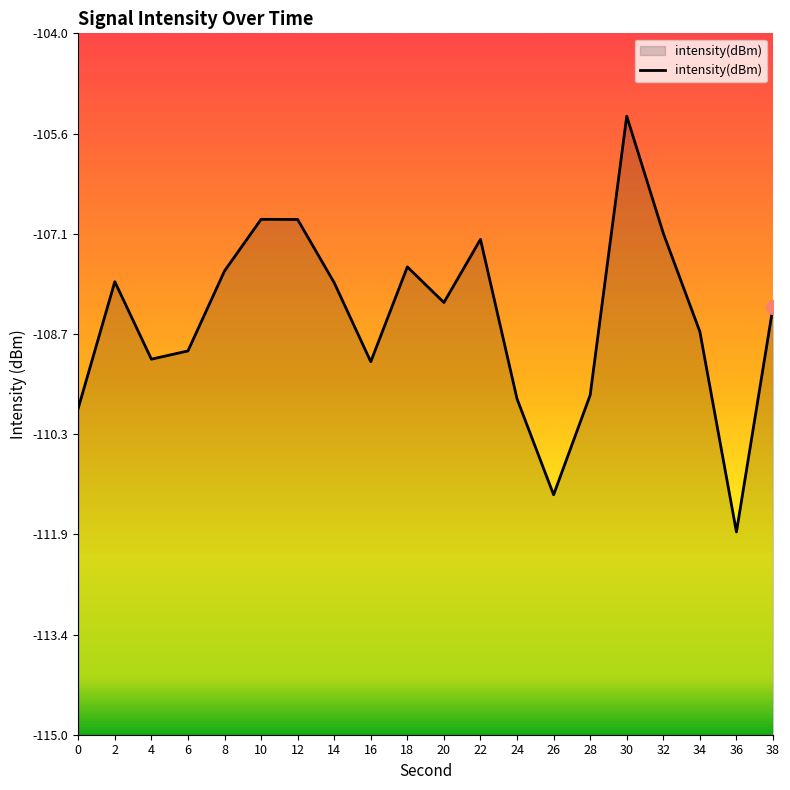

Rank the categories by value from lowest to highest.

36, 26, 0, 24, 28, 16, 4, 6, 34, 38, 20, 14, 2, 8, 18, 22, 32, 12, 10, 30